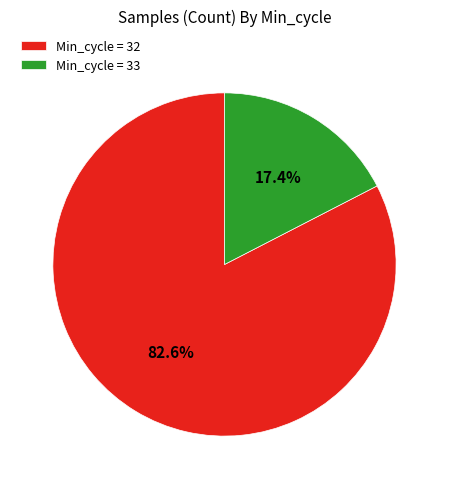

What is the smallest slice in the pie chart?

Min_cycle = 33